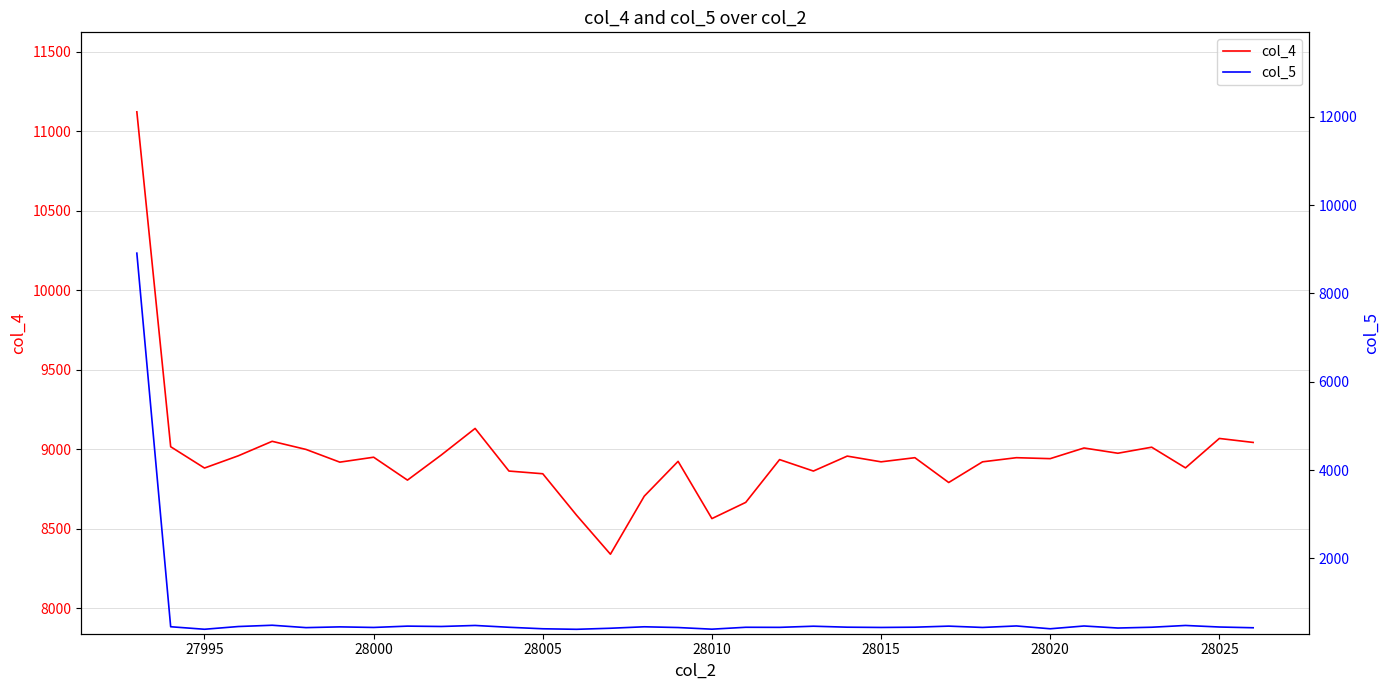

How many values in the col_4 series exceed 8941?

16